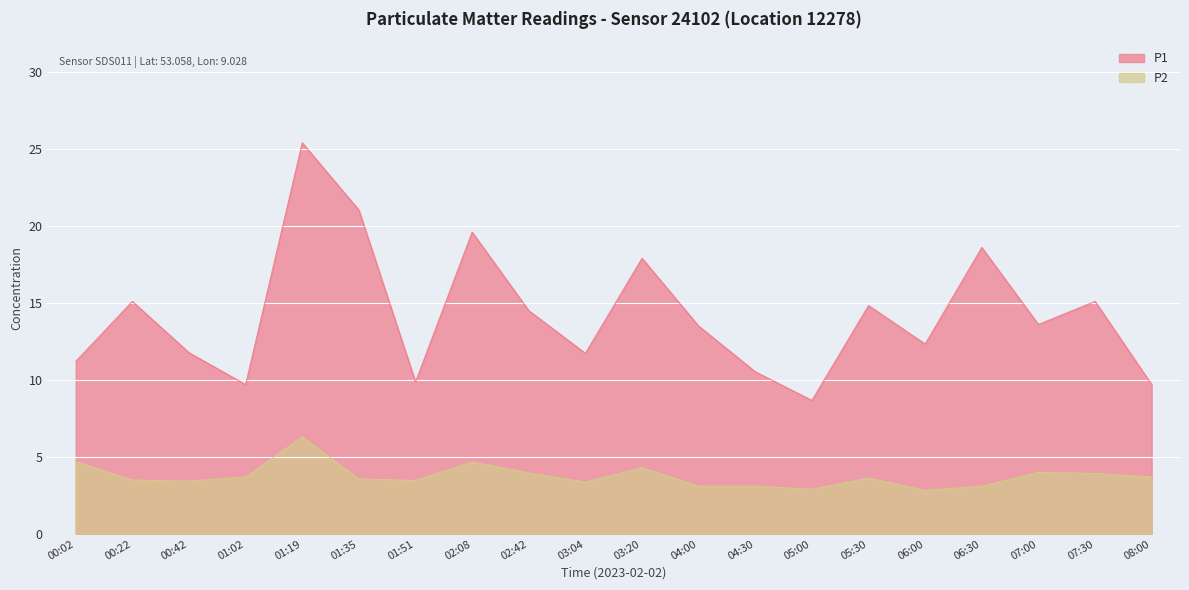

What is the greatest value displayed?

25.4